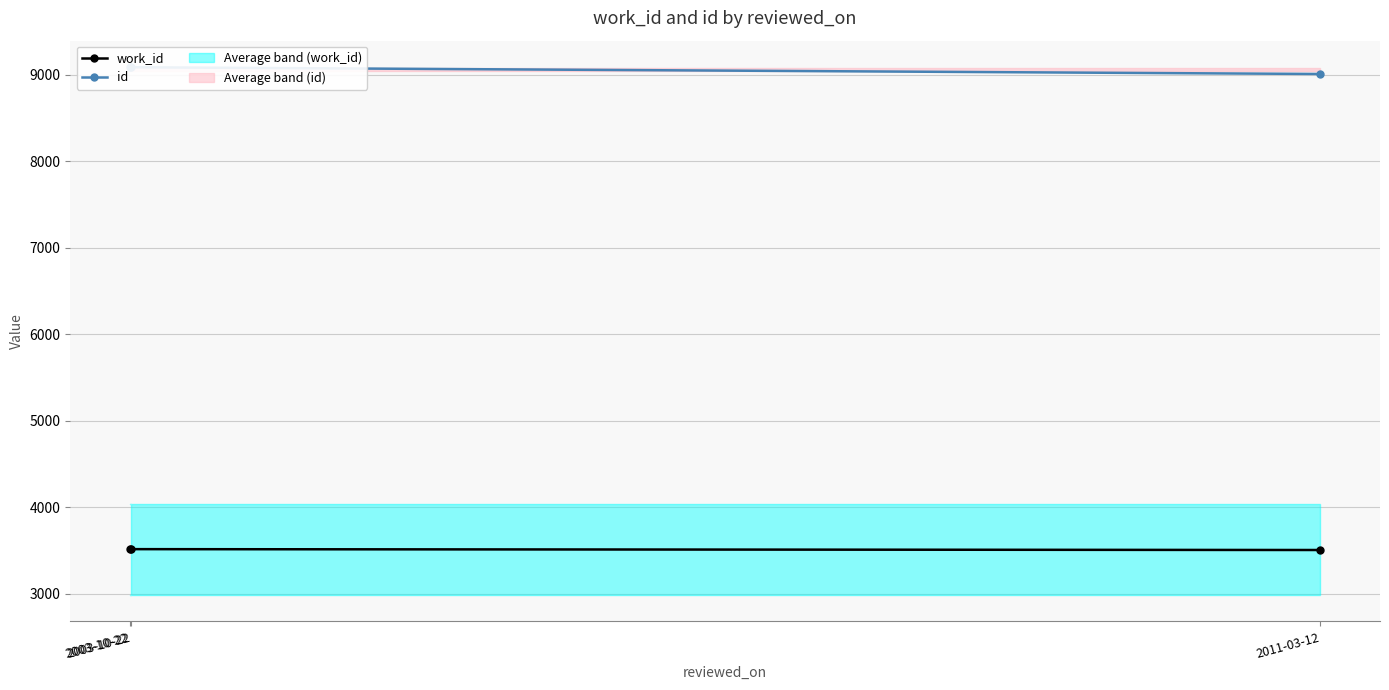

Which category has the highest value in the work_id series?

2003-10-22